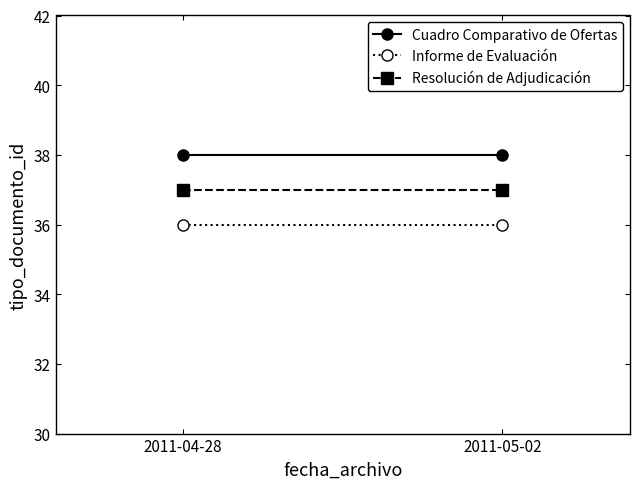

What is the smallest value displayed?

36